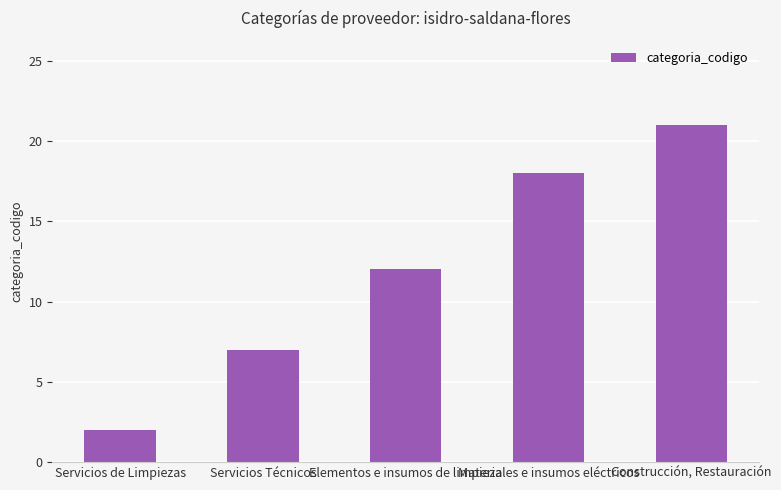

What is the ratio of the value at Materiales e insumos eléctricos to the value at Elementos e insumos de limpieza?

1.5